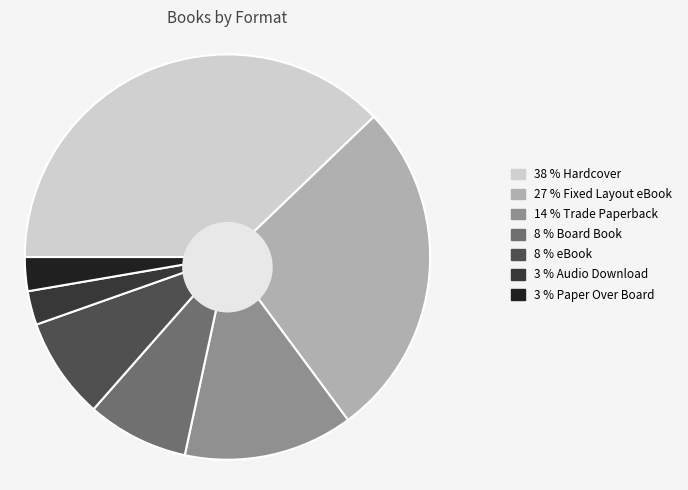

What percentage is the Hardcover slice, to the nearest percent?

38%